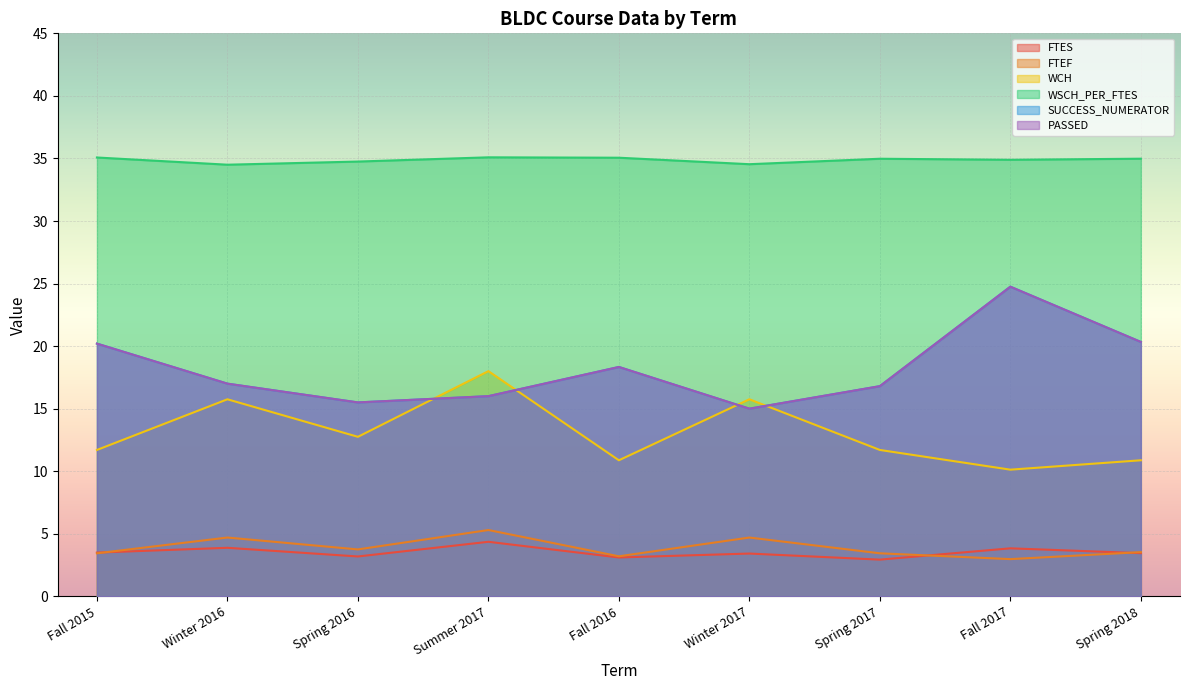

True or false: FTEF and SUCCESS_NUMERATOR intersect in this chart.

False